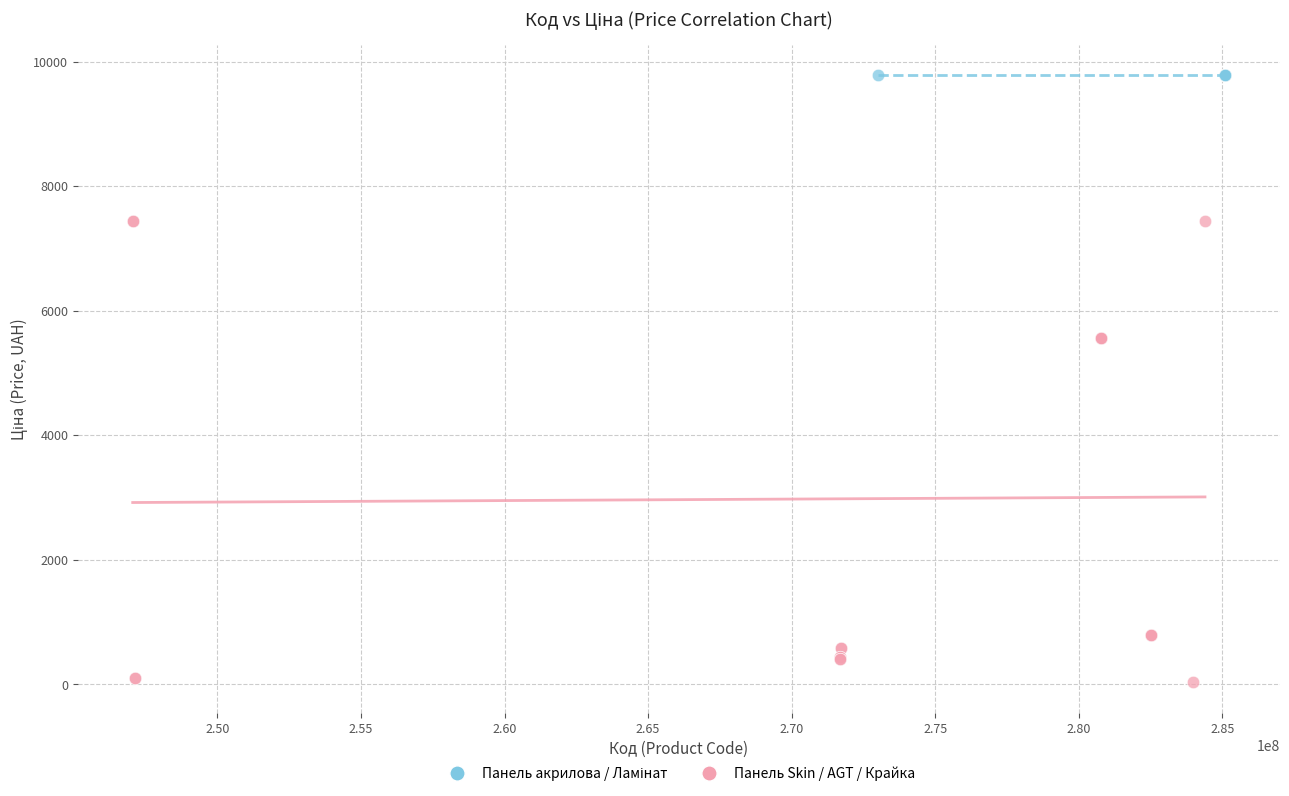

Which series contains the lowest Y value?

Панель Skin / AGT / Крайка